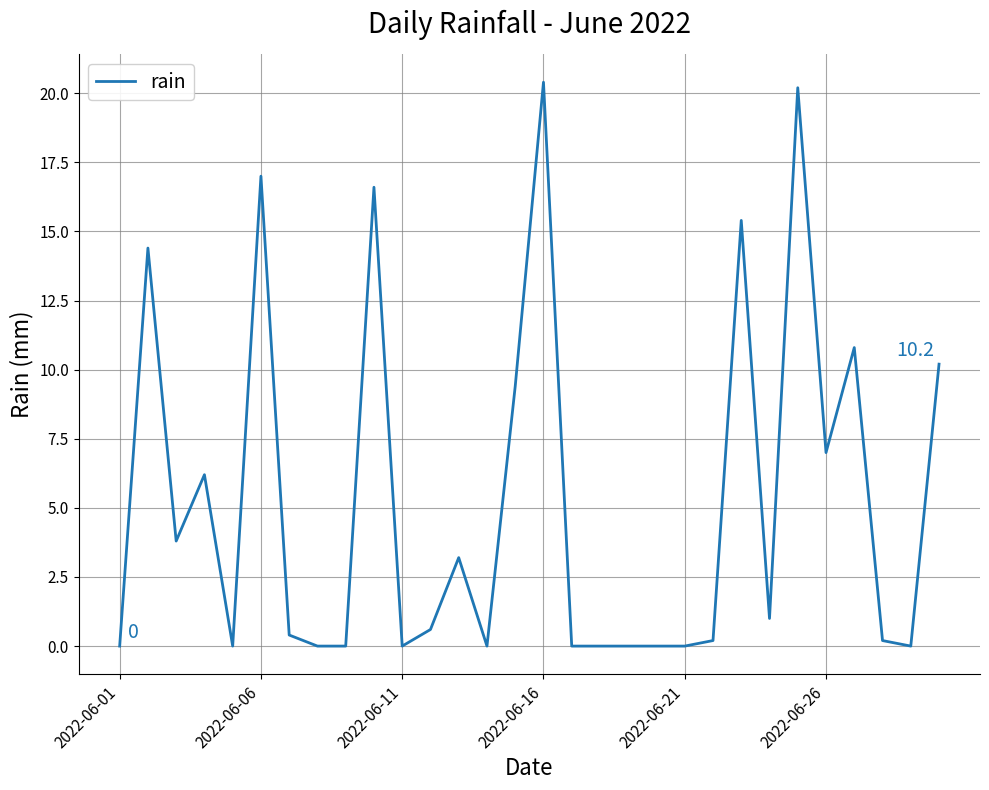

What is the greatest value displayed?

20.4